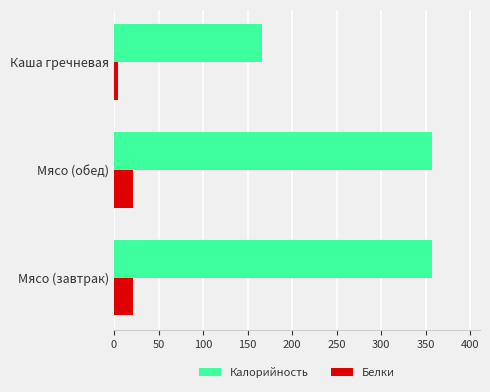

What is the difference between the maximum and minimum values in the Калорийность series?

191.4